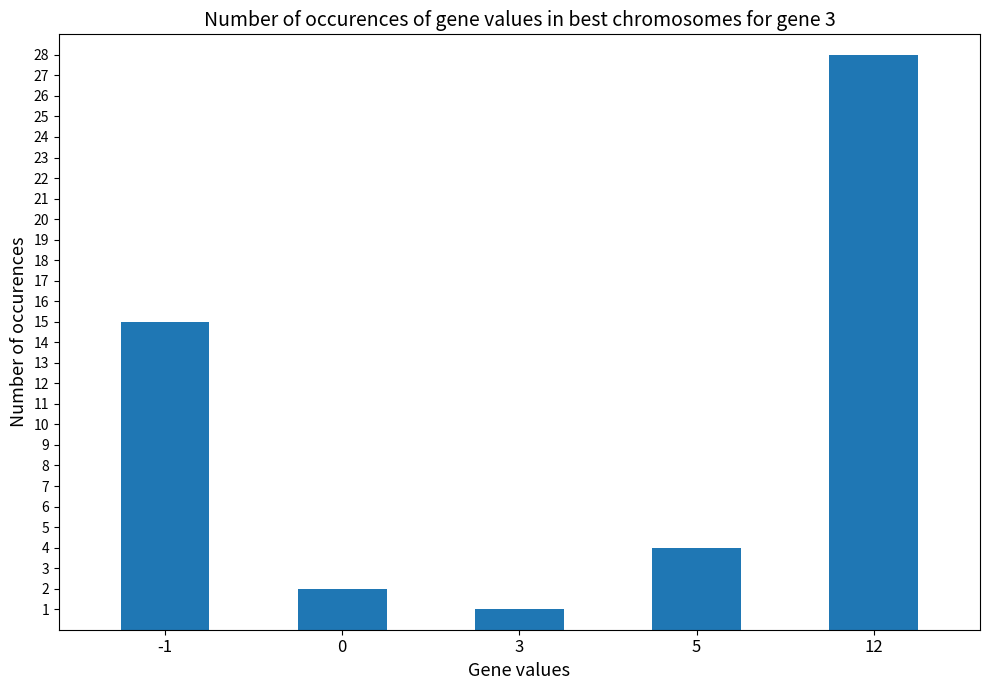

At which label does the data first exceed 4?

-1